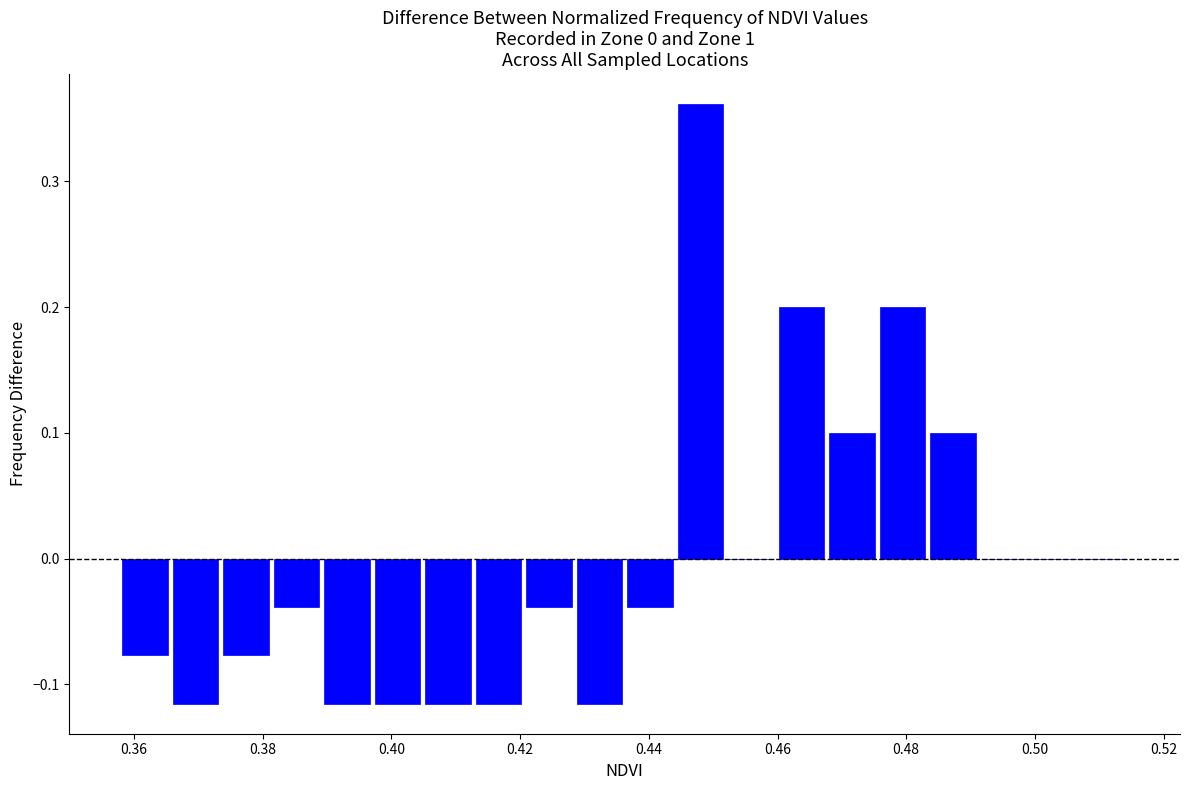

Read against the x-axis, roughly where is the centre of the tallest bar?

0.448